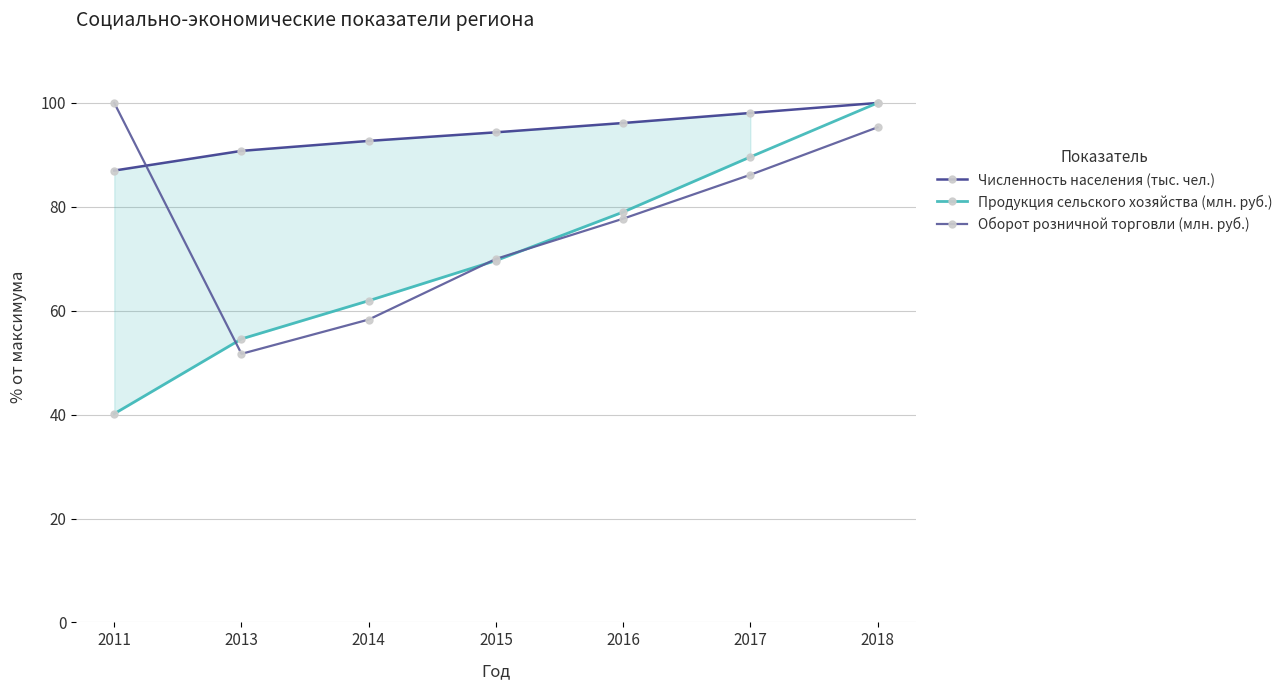

At which label is Оборот розничной торговли (млн. руб.) closest to 75?

2016